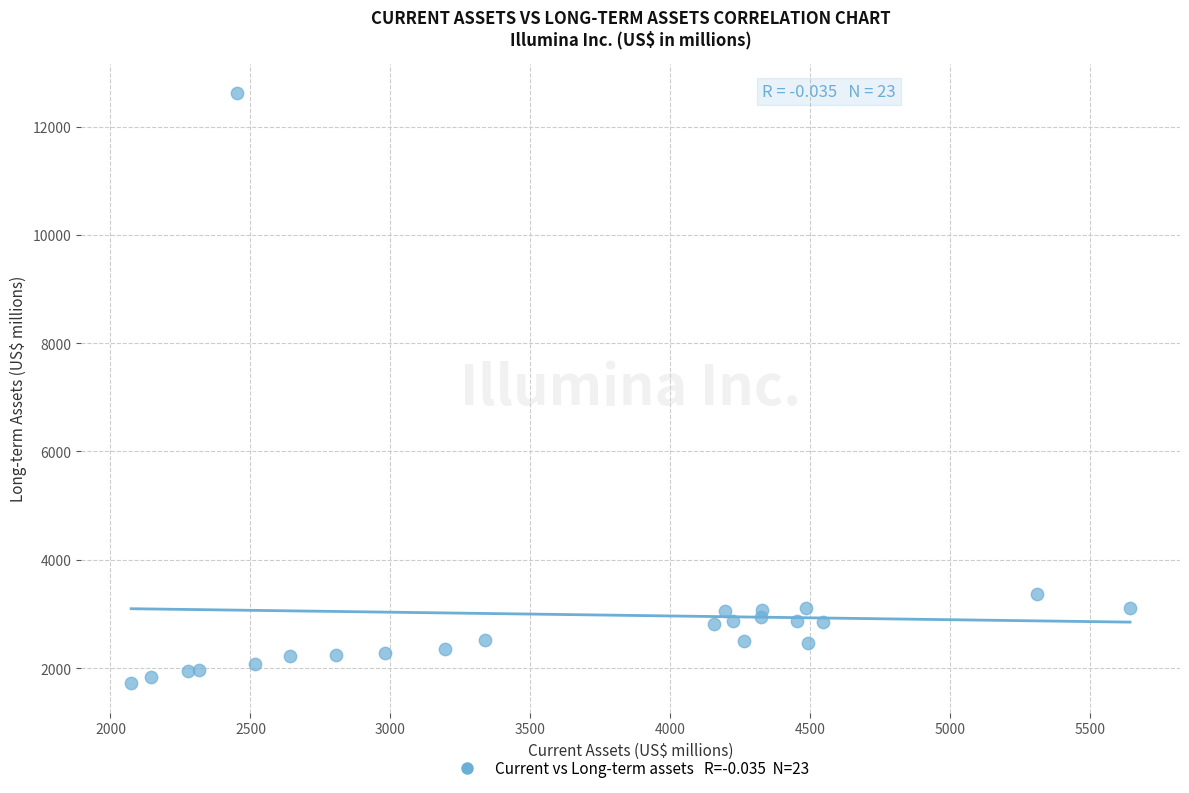

What is the range of Y values (max minus min)?

10892